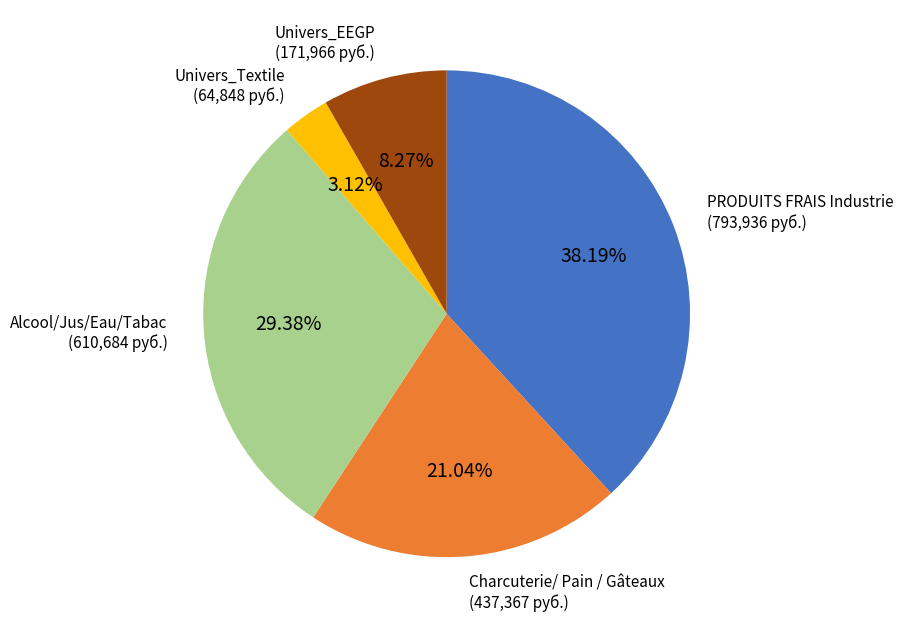

Is there a majority slice in this chart?

No